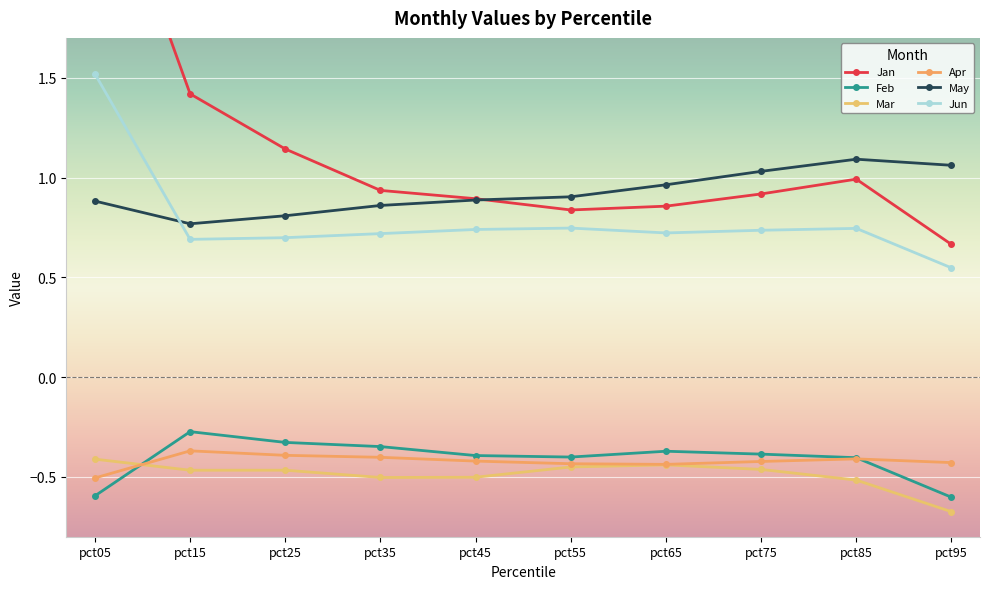

At which category is the sum across all series the highest?

pct05